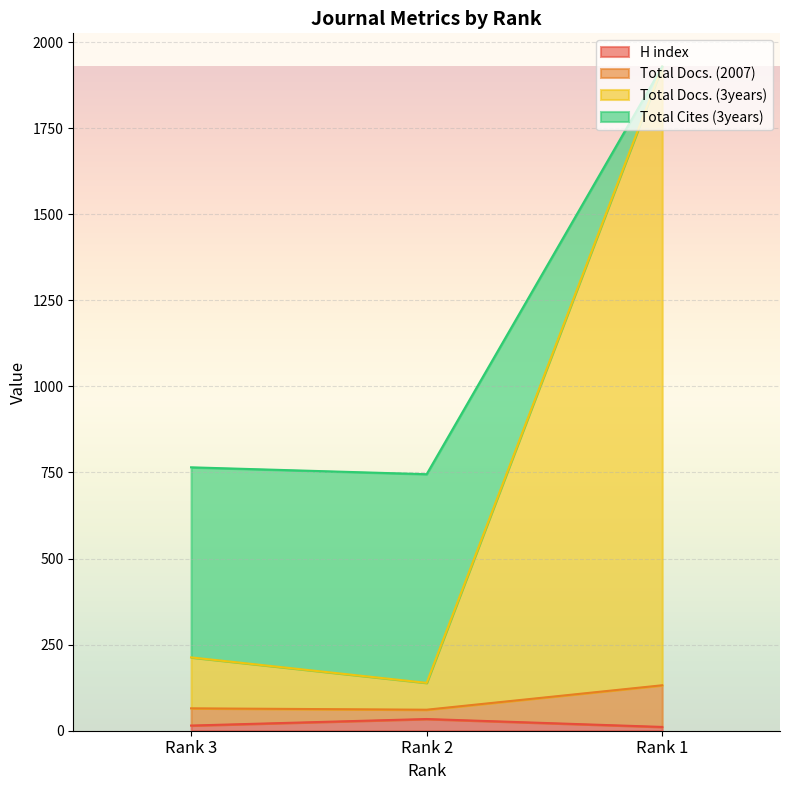

Where does the Total Cites (3years) series first go above 765?

Rank 1